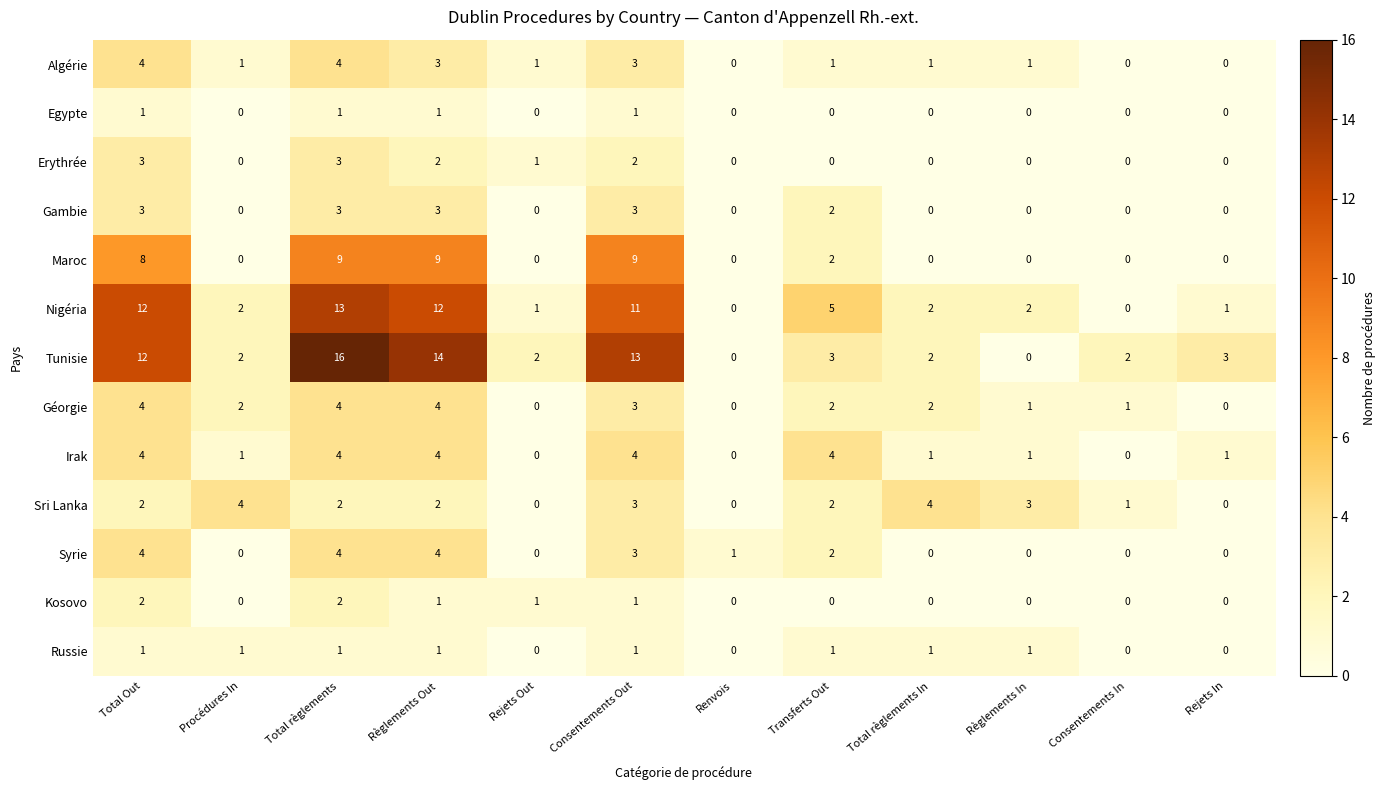

How many data points in Sri Lanka are less than 2?

4